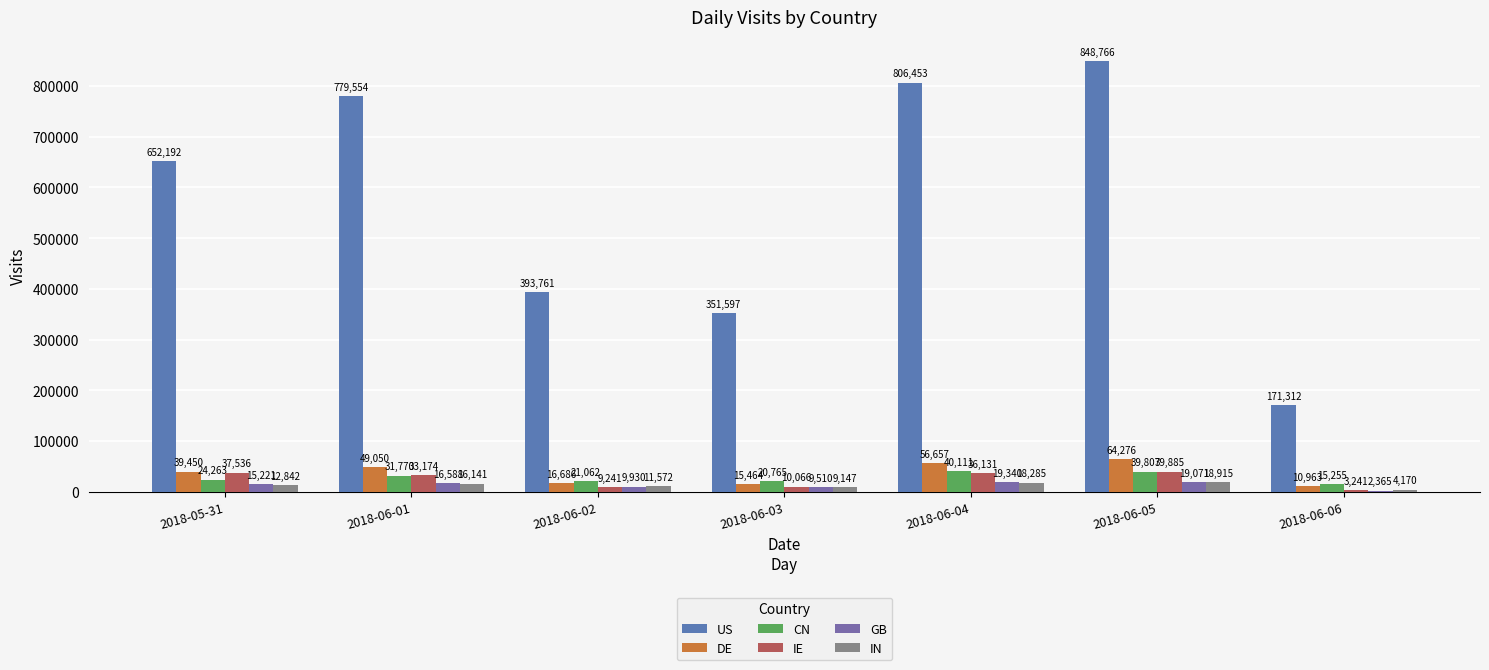

How many groups of bars are there?

7